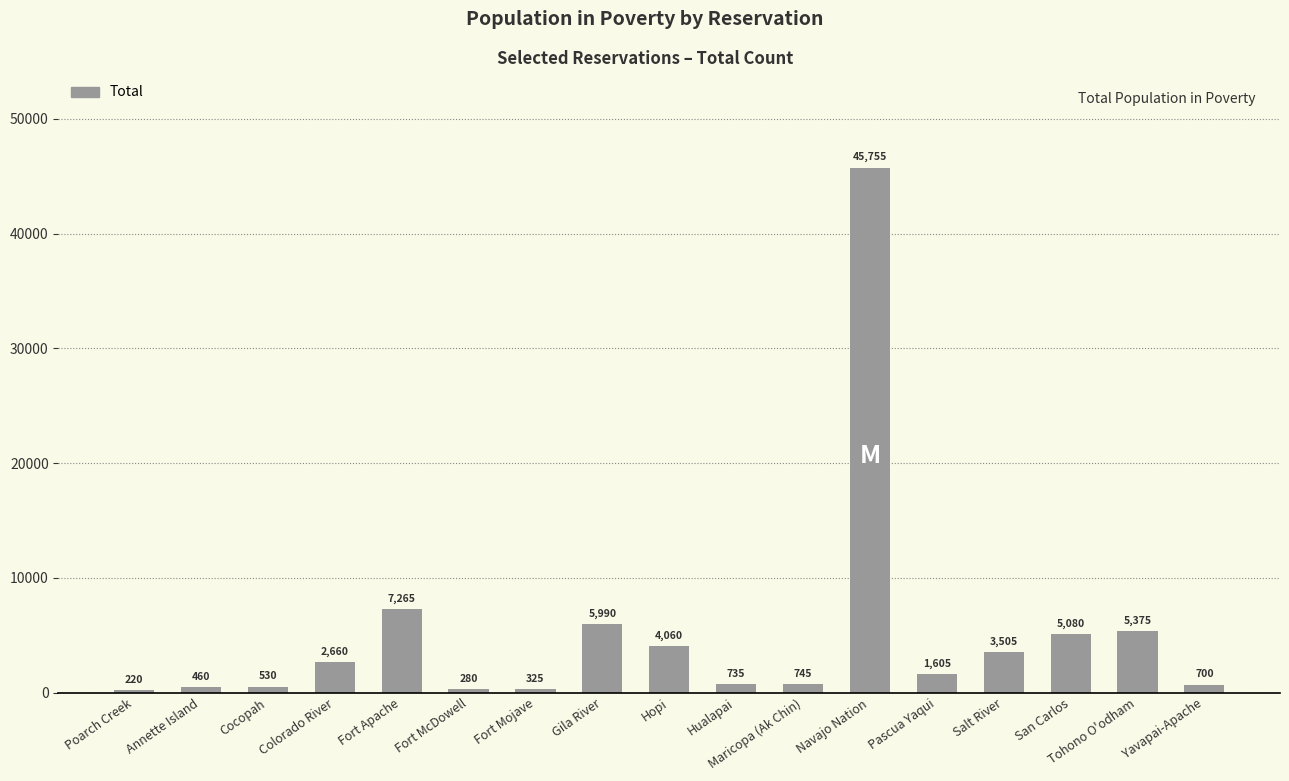

What is the approximate value at Yavapai-Apache, to the nearest 100?

700